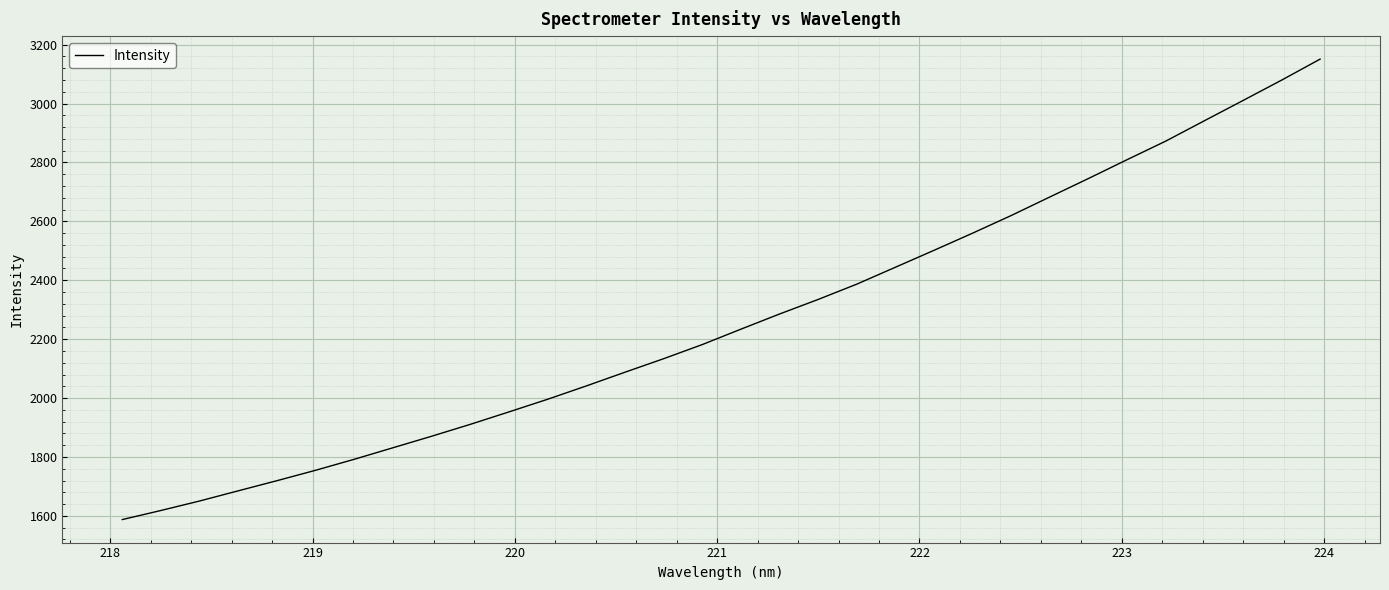

What is the difference between the maximum and minimum values?

1563.1